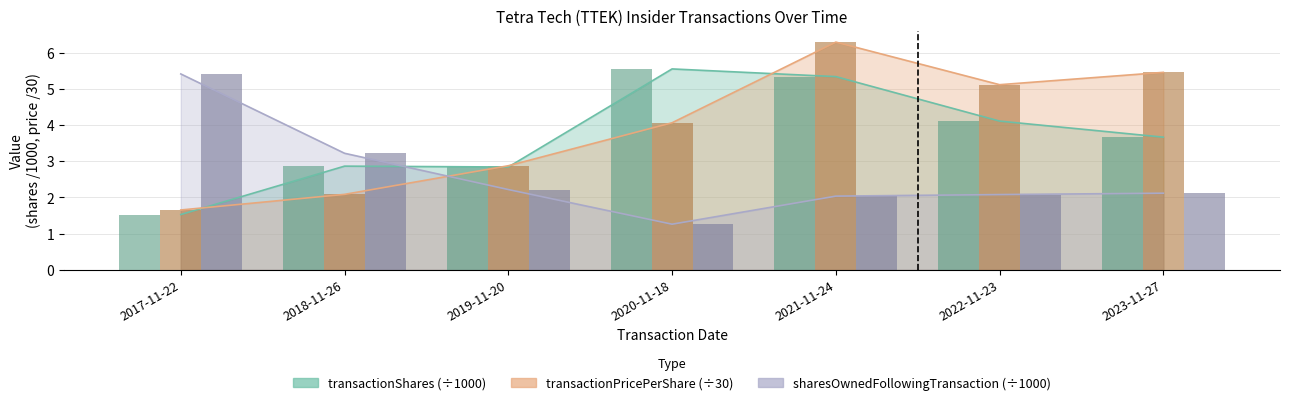

List the series in order of their peak value, highest first.

transactionPricePerShare, transactionShares, sharesOwnedFollowingTransaction